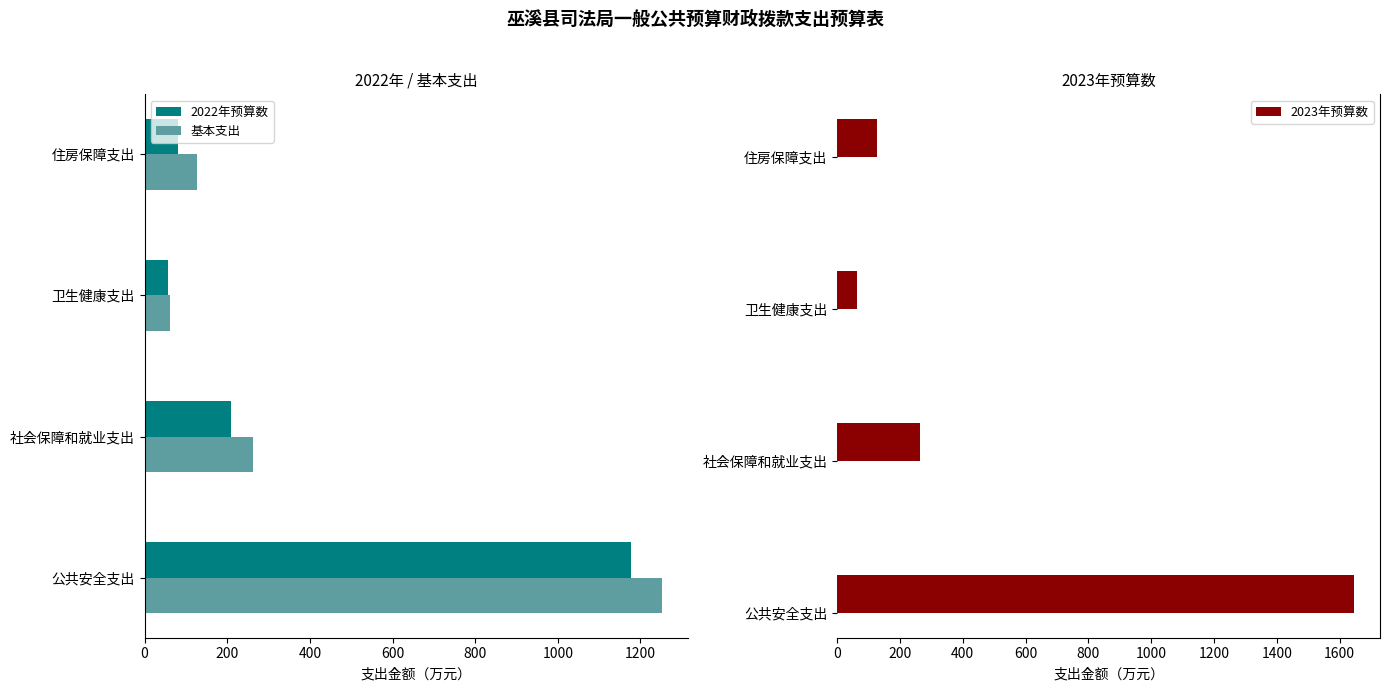

What is the minimum value for 2023年预算数?

61.8